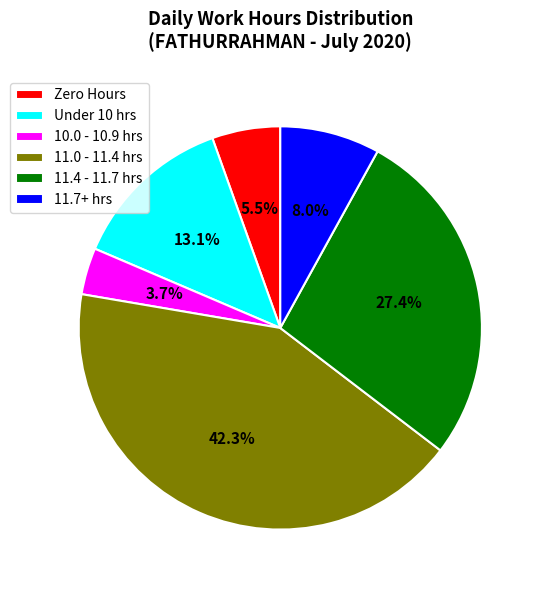

Count the number of slices in the pie.

6